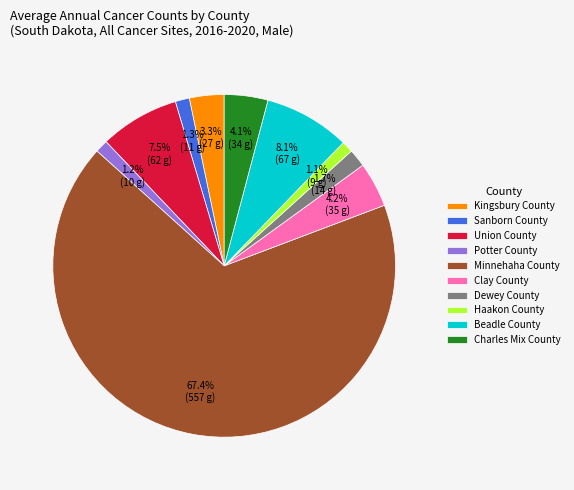

To the nearest percent, what percentage of the pie is Kingsbury County?

3%